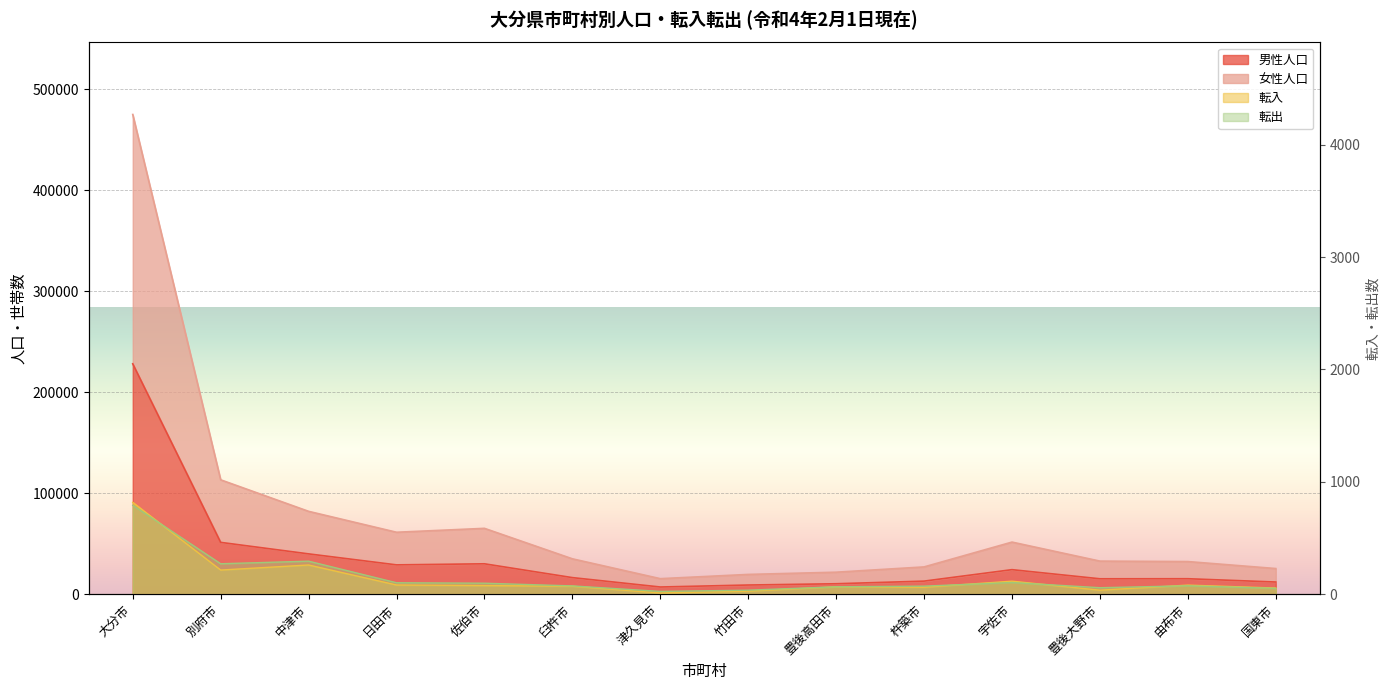

Between 日田市 and 豊後大野市, which series saw the biggest shift?

女性人口